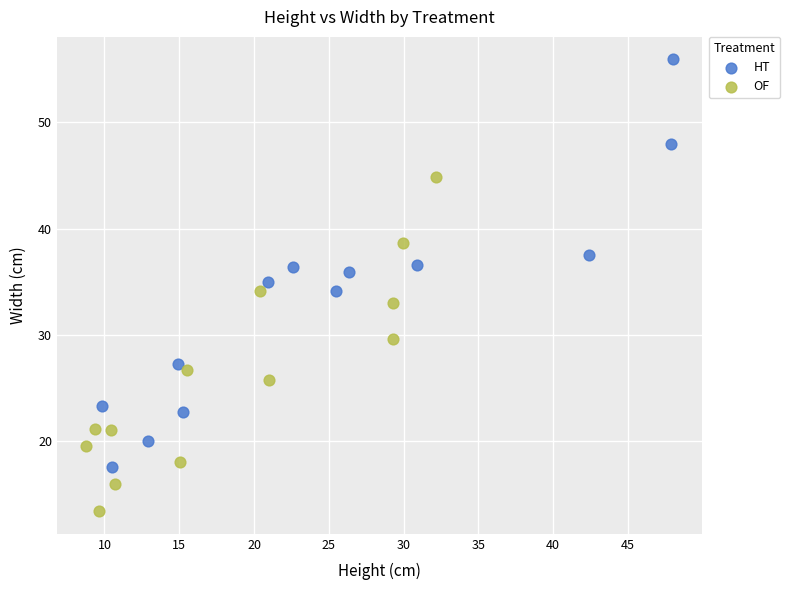

Which series reaches the maximum Y coordinate?

HT